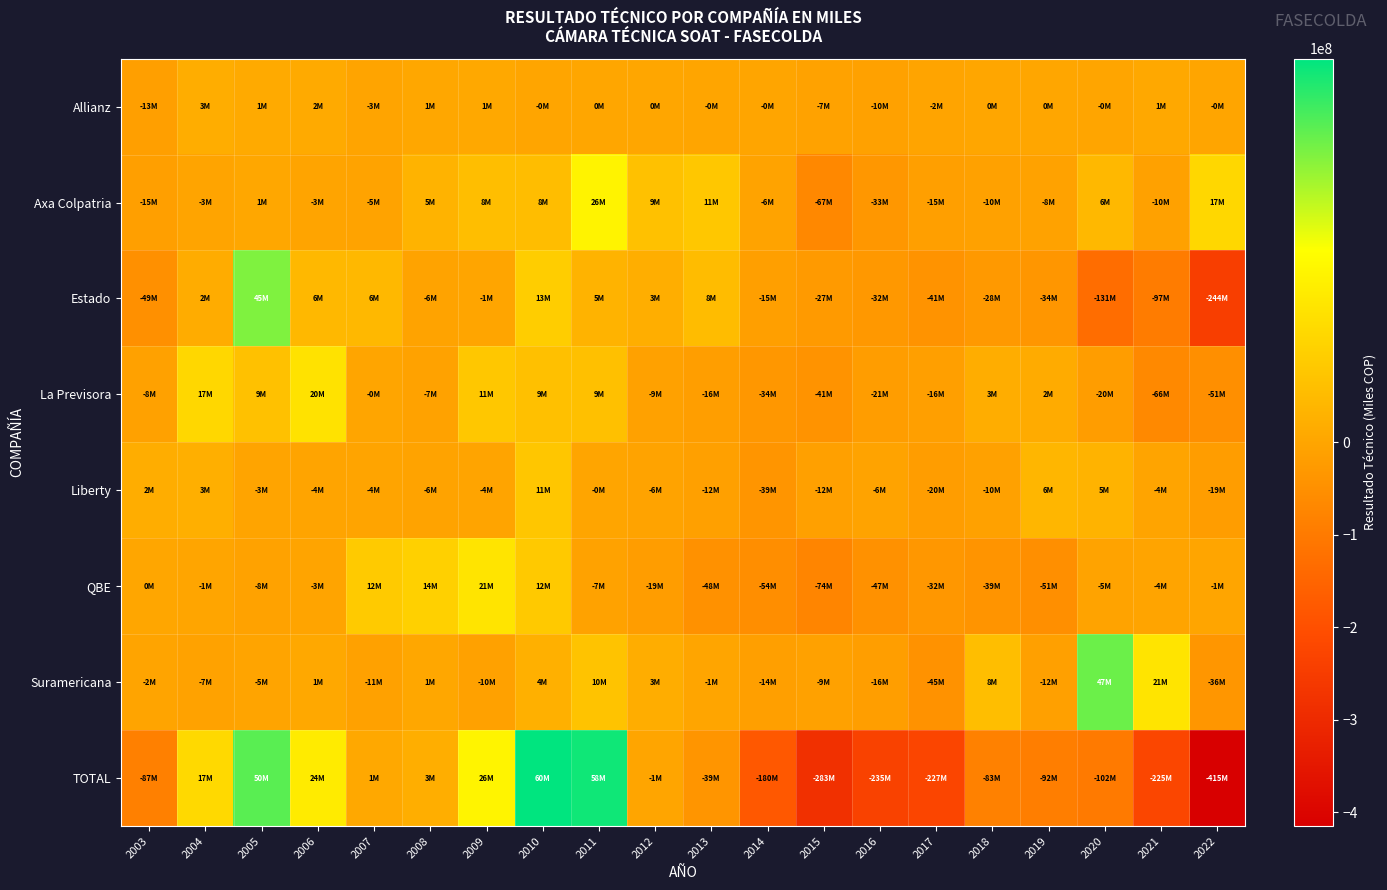

What is the difference between the highest and lowest values at 2022?

431632186